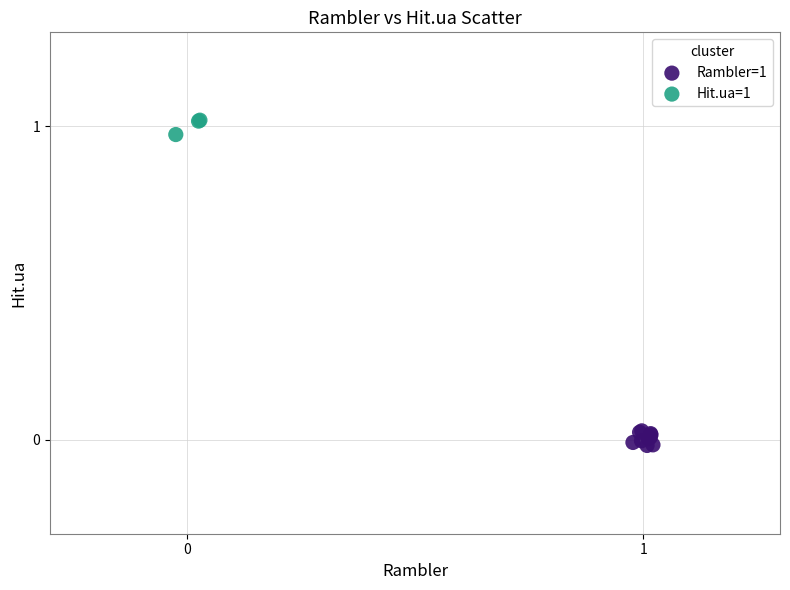

Which series contains the lowest Y value?

Rambler=1